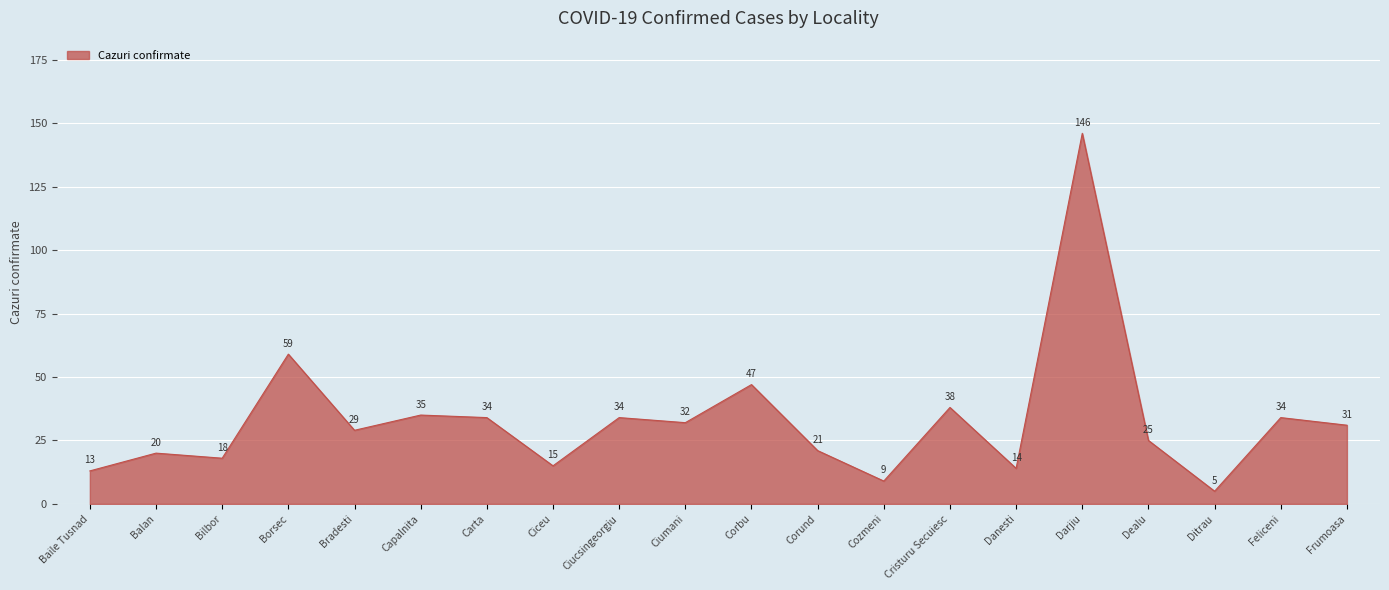

What position from the left is Ciucsingeorgiu?

9